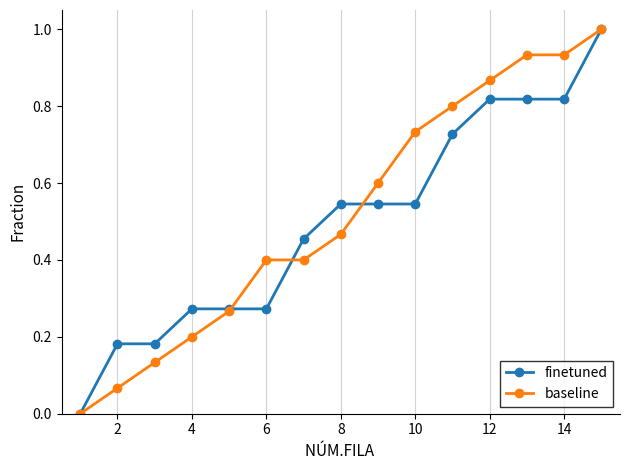

True or false: baseline and finetuned intersect in this chart.

True